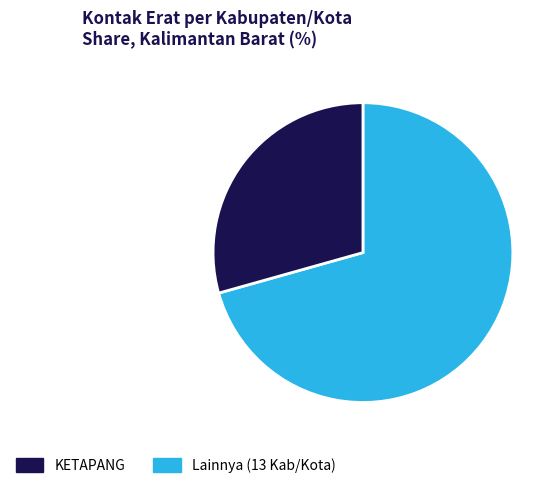

Is there a majority slice in this chart?

Yes